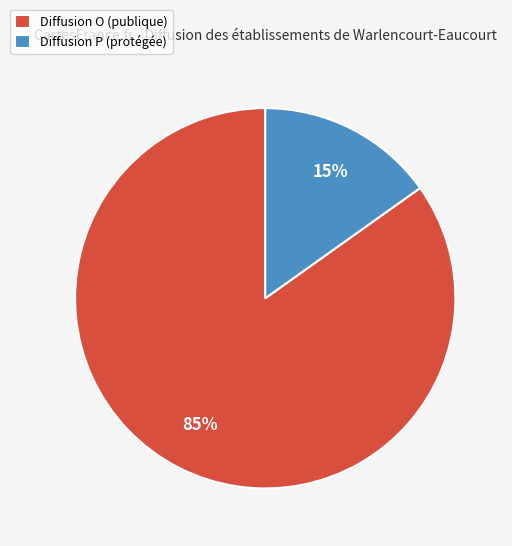

Is the sum of Diffusion P (protégée) and Diffusion O (publique) greater than half?

Yes